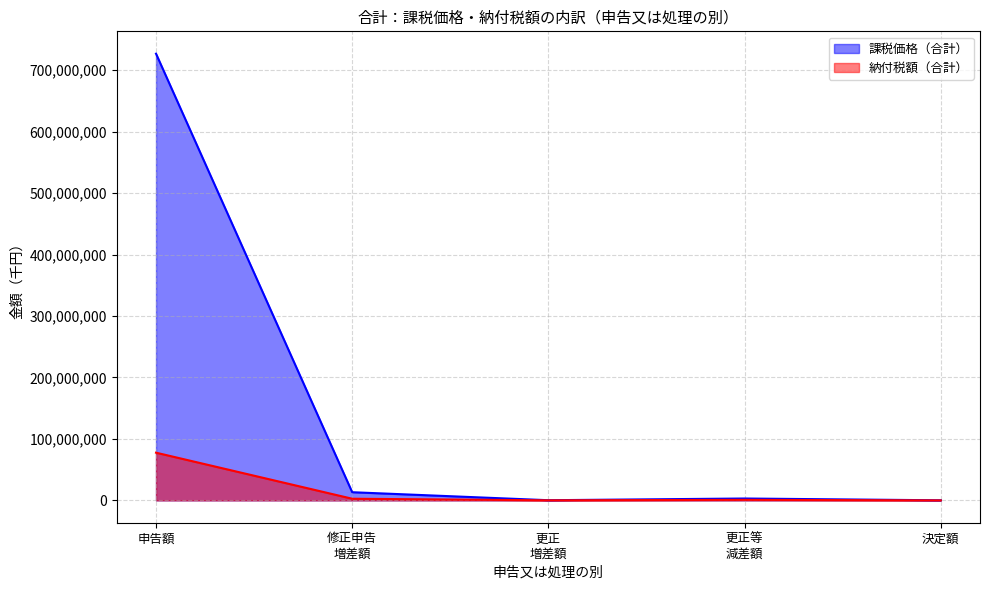

What is the sum of all values?

743779186